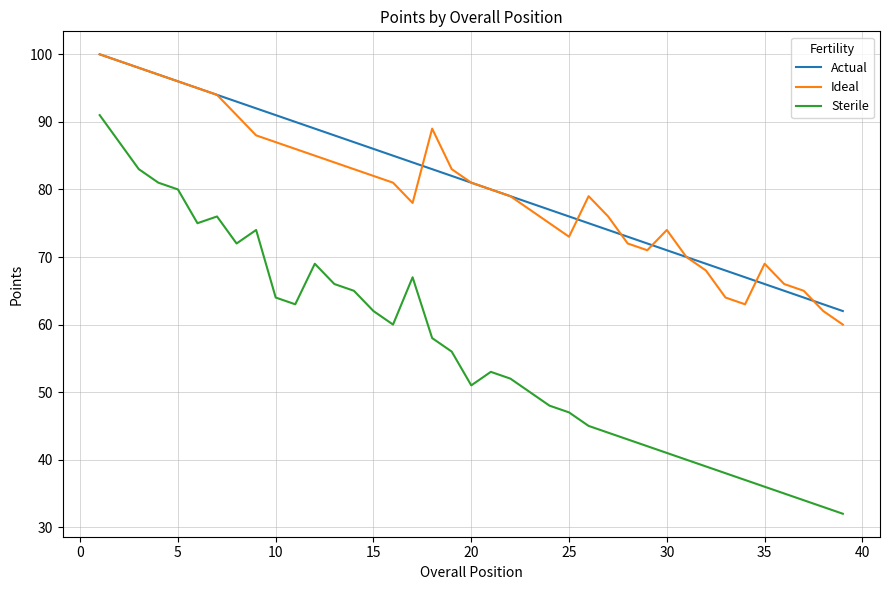

Reading left to right, transcribe all the data shown in this chart.

Actual: 100	99	98	97	96	95	94	93	92	91	90	89	88	87	86	85	84	83	82	81	80	79	78	77	76	75	74	73	72	71	70	69	68	67	66	65	64	63	62
Ideal: 100	99	98	97	96	95	94	91	88	87	86	85	84	83	82	81	78	89	83	81	80	79	77	75	73	79	76	72	71	74	70	68	64	63	69	66	65	62	60
Sterile: 91	87	83	81	80	75	76	72	74	64	63	69	66	65	62	60	67	58	56	51	53	52	50	48	47	45	44	43	42	41	40	39	38	37	36	35	34	33	32